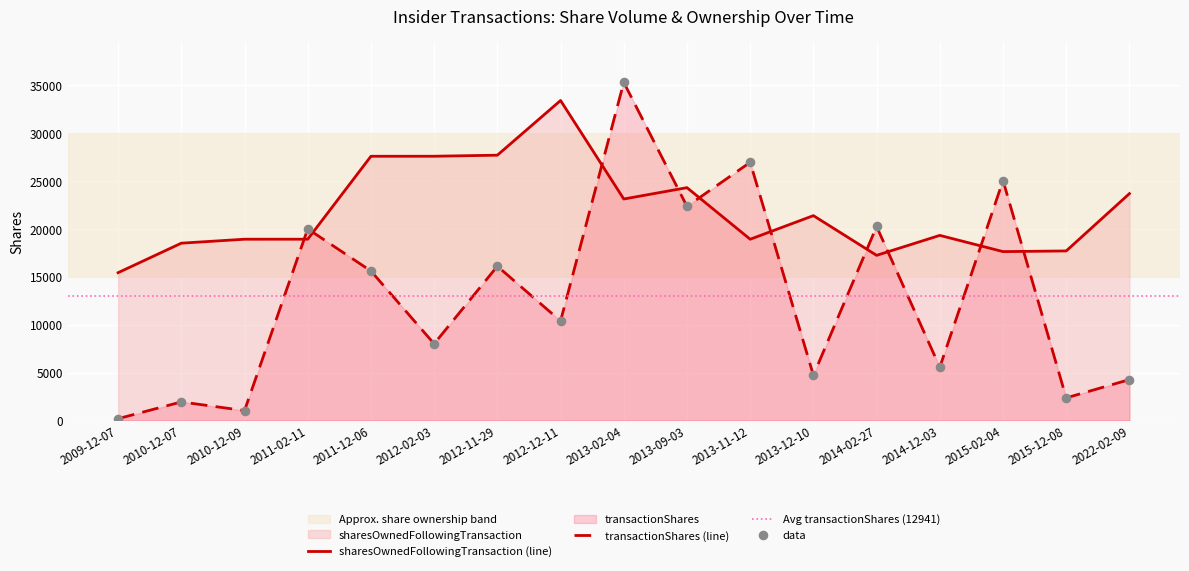

Which series reaches the minimum Y coordinate?

transactionShares